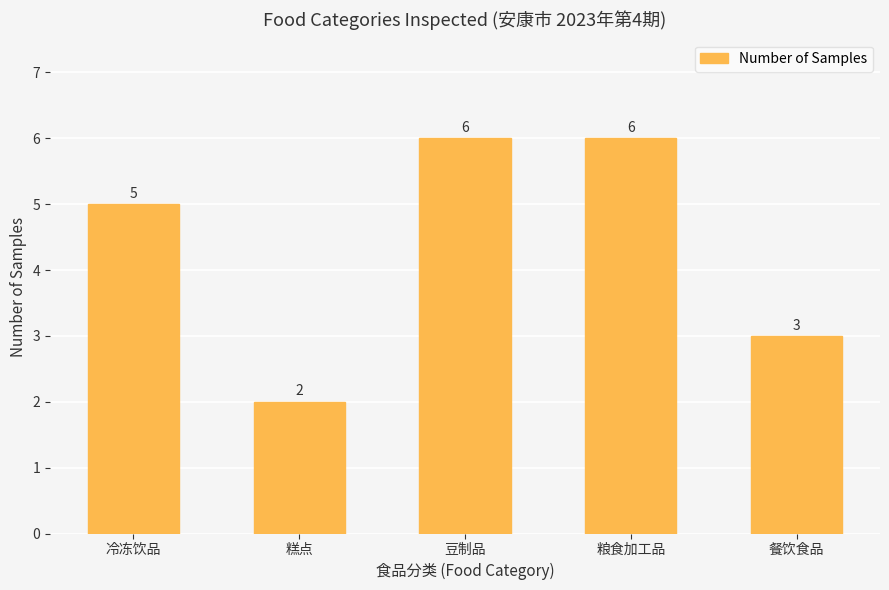

What is the difference between the maximum and minimum values?

4